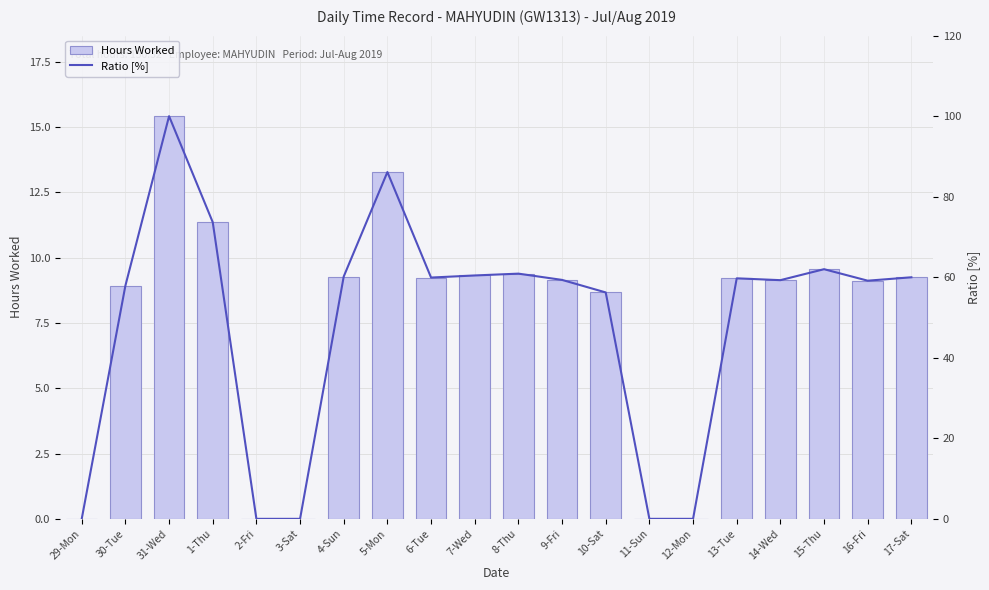

Reading right to left, list all the values displayed in this chart.

Hours Worked: 9.2	9.1	9.6	9.1	9.2	0.0	0.0	8.7	9.2	9.4	9.3	9.2	13.3	9.3	0.0	0.0	11.4	15.4	8.9	0.0
Ratio [%]: 60.0	59.1	62.0	59.3	59.7	0.0	0.0	56.2	59.3	60.9	60.4	59.9	86.1	60.2	0.0	0.0	73.7	100.0	57.9	0.0